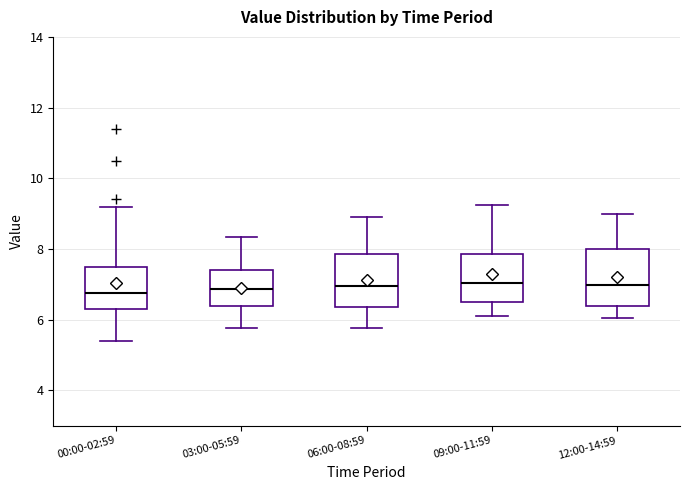

Reading left to right, read every box against the y-axis: the position of its median line, the range the box covers, and the ends of its whiskers. The values are not printed on the chart, so give them approximately, as read against the axis.

00:00-02:59: median 6.8, box 6.4 to 7.6, whiskers 5.4 to 9.2
03:00-05:59: median 6.8, box 6.4 to 7.4, whiskers 5.8 to 8.4
06:00-08:59: median 7.0, box 6.4 to 7.8, whiskers 5.8 to 9.0
09:00-11:59: median 7.0, box 6.4 to 7.8, whiskers 6.2 to 9.2
12:00-14:59: median 7.0, box 6.4 to 8.0, whiskers 6.0 to 9.0